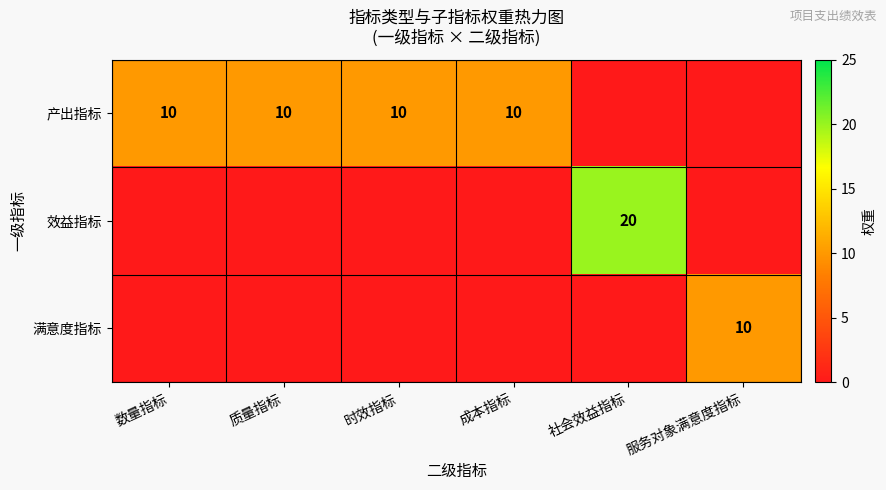

Is it true that 产出指标 equals 10 at 时效指标?

True